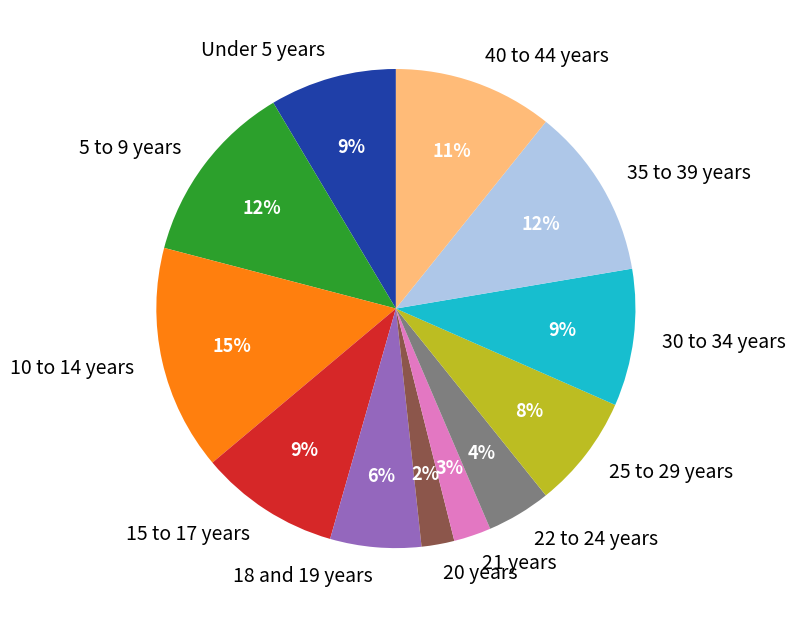

Is the sum of Under 5 years and 10 to 14 years greater than half?

No